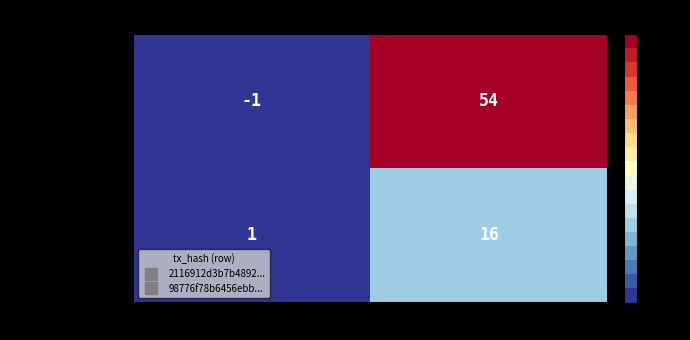

Which series has the largest total across all categories?

2116912d...0849